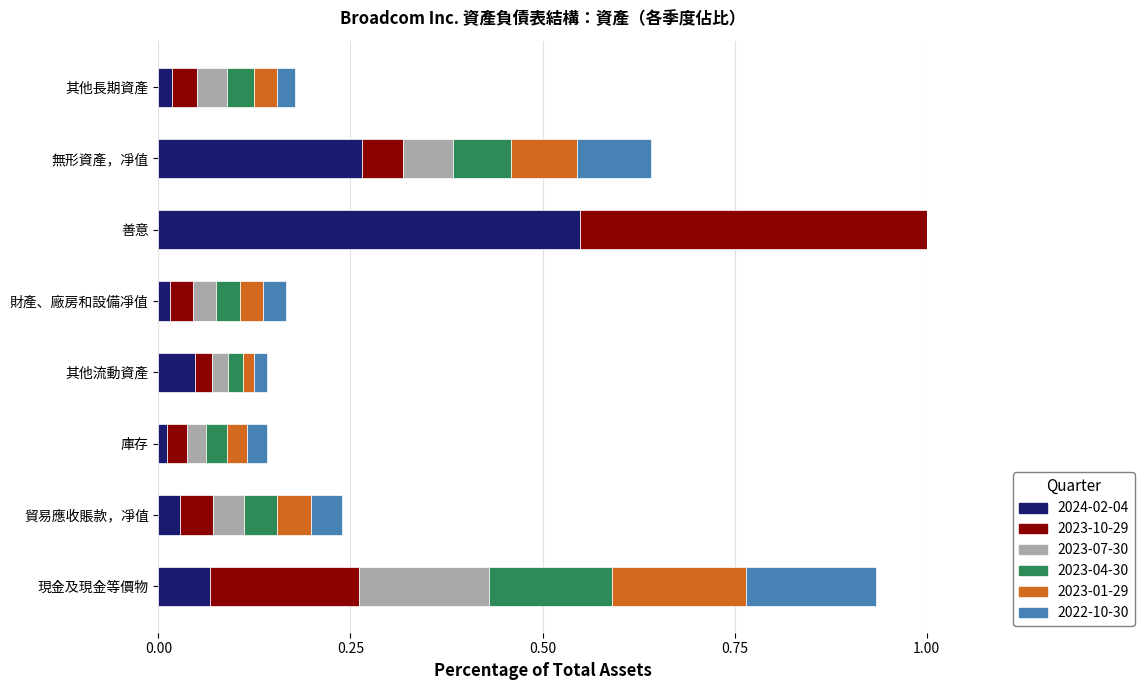

What position from the left is 無形資產，凈值?

7